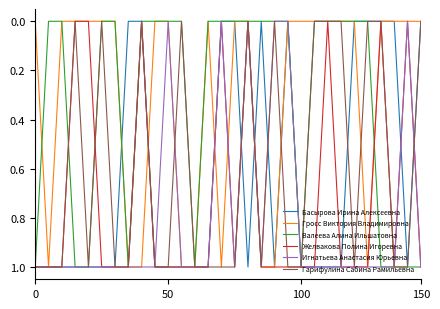

Which series has the largest total across all categories?

Игнатьева Анастасия Юрьевна